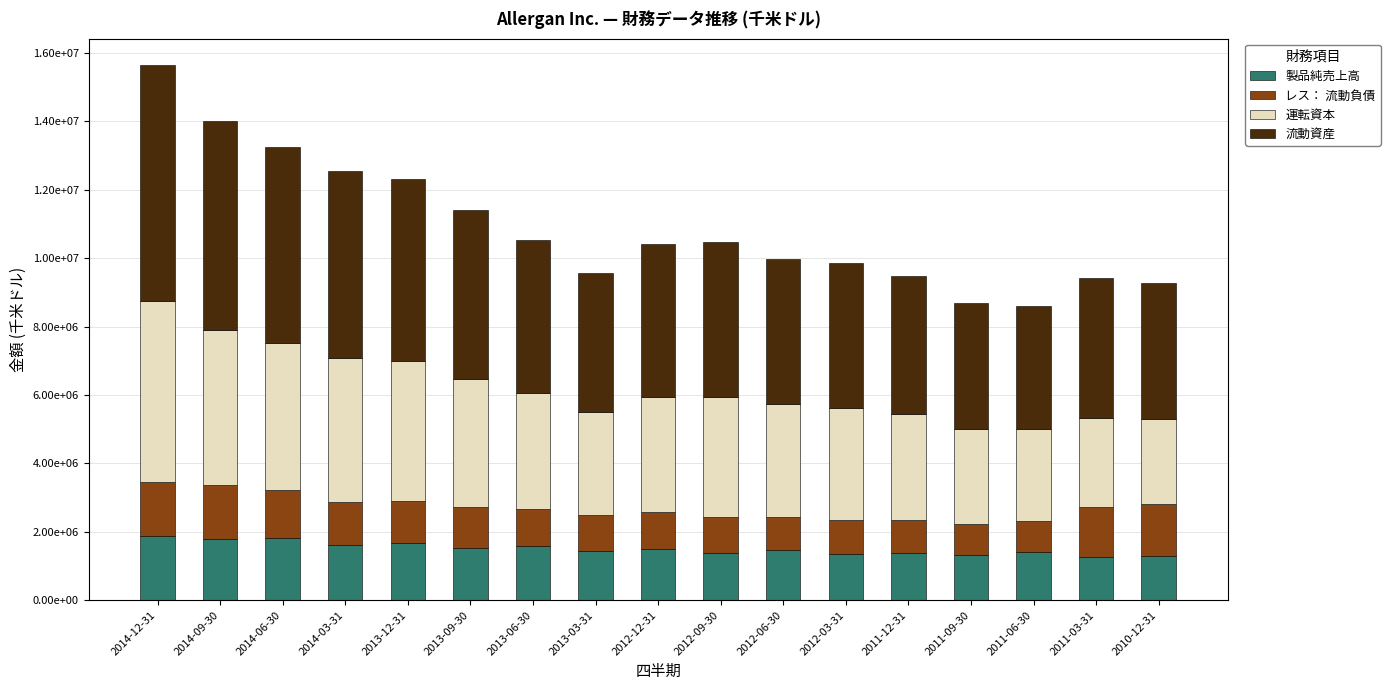

What are all the series names shown in the legend?

製品純売上高, レス： 流動負債, 運転資本, 流動資産